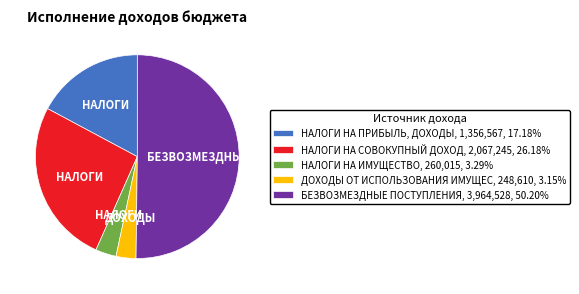

Approximately how many times larger is the value at НАЛОГИ НА СОВОКУПНЫЙ ДОХОД, 2,067,245, 26.18% compared to НАЛОГИ НА ИМУЩЕСТВО, 260,015, 3.29%?

8.0